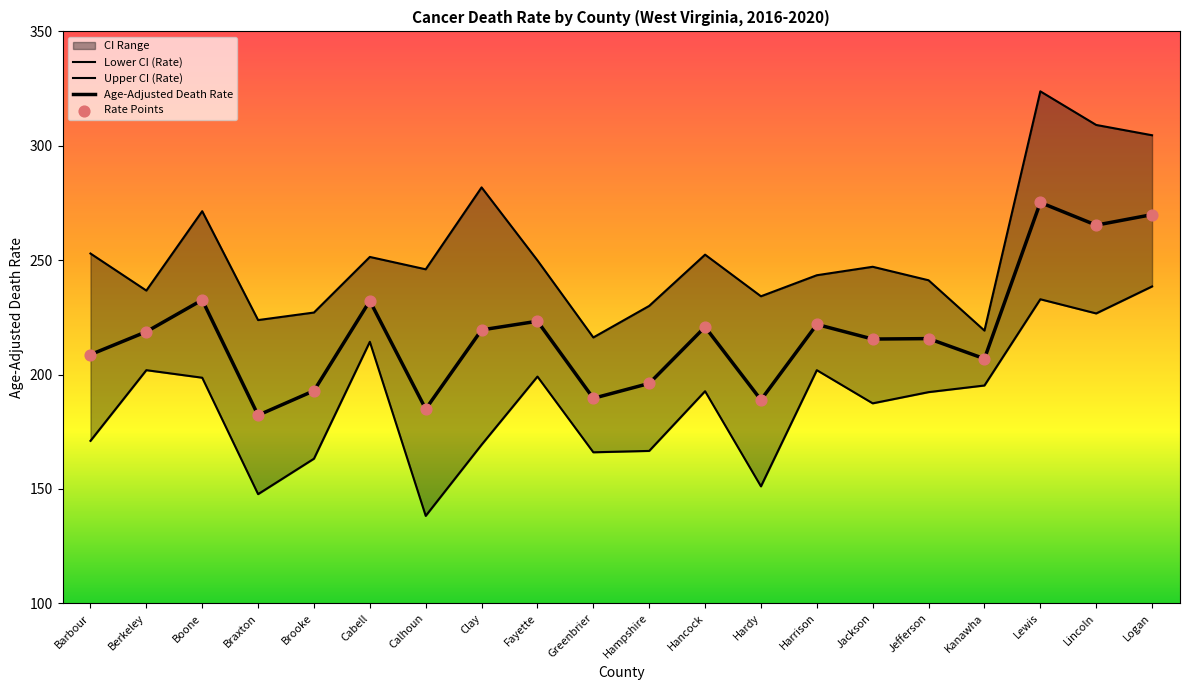

Which series has the widest spread of Y values?

Upper CI (Rate)